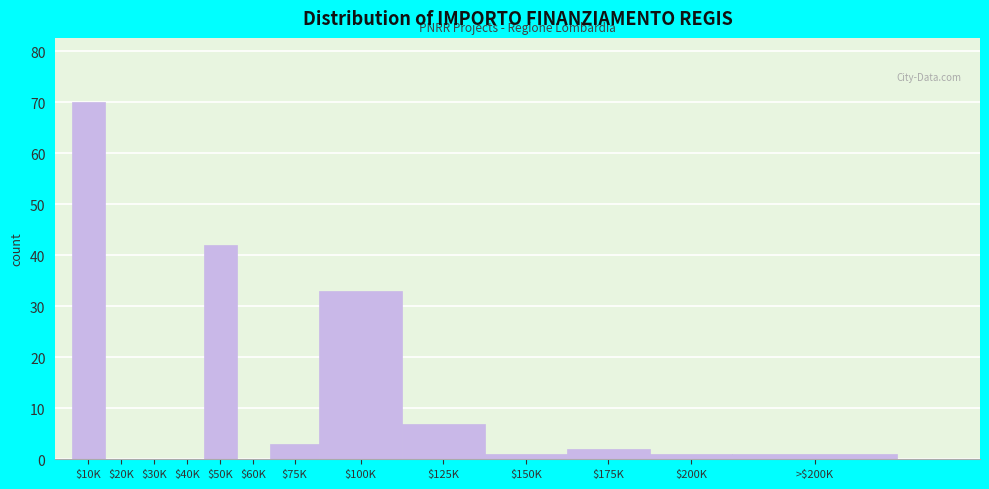

What is the sum of all values?

160